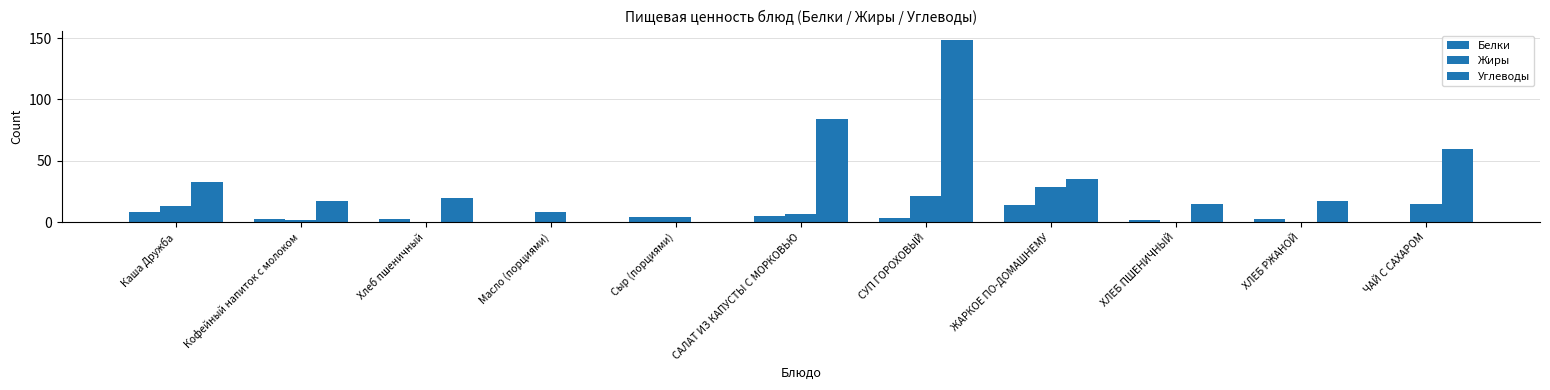

Are the bars grouped side by side (vs. stacked)?

Yes